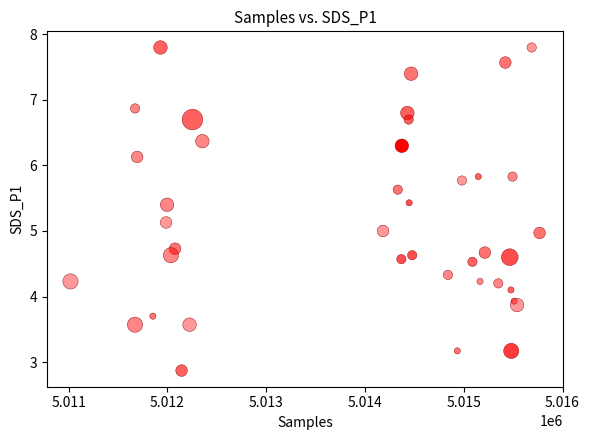

What is the range of X values (max minus min)?

4750.0